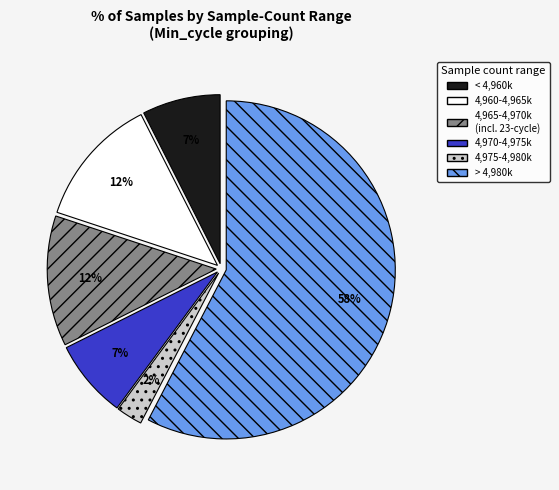

Which has a higher value, 4,965-4,970k (incl. 23-cycle) or 4,970-4,975k?

4,965-4,970k (incl. 23-cycle)